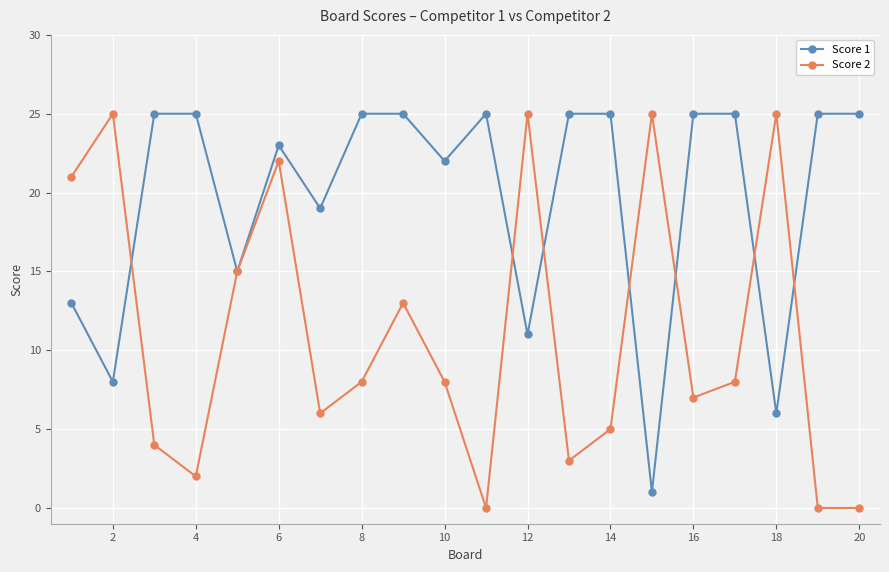

What is the difference between the maximum and minimum values in the Score 1 series?

24